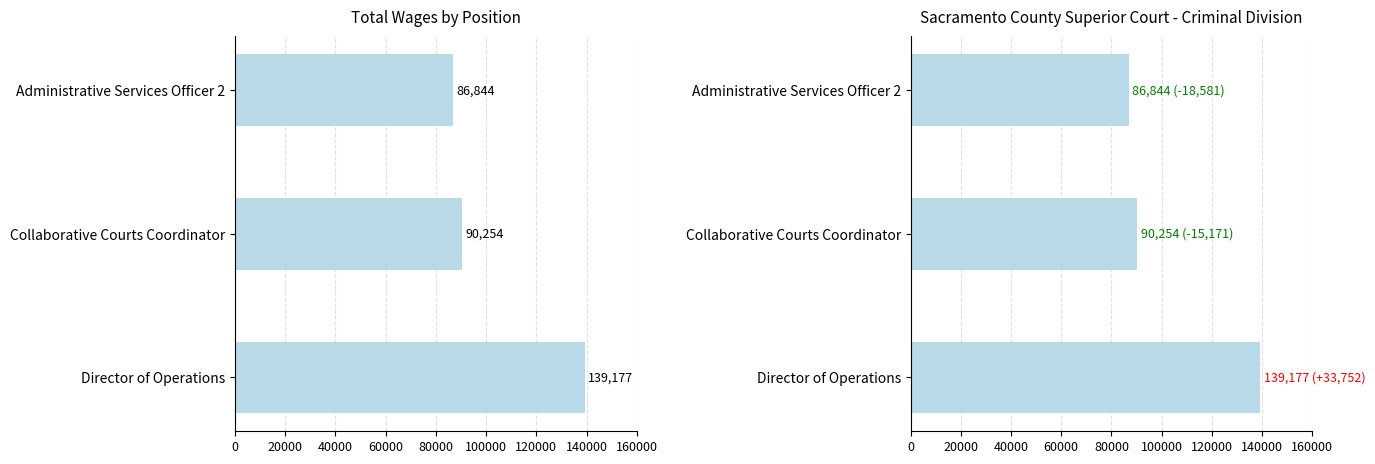

What is the change in value from Director of Operations to Administrative Services Officer 2?

-52333